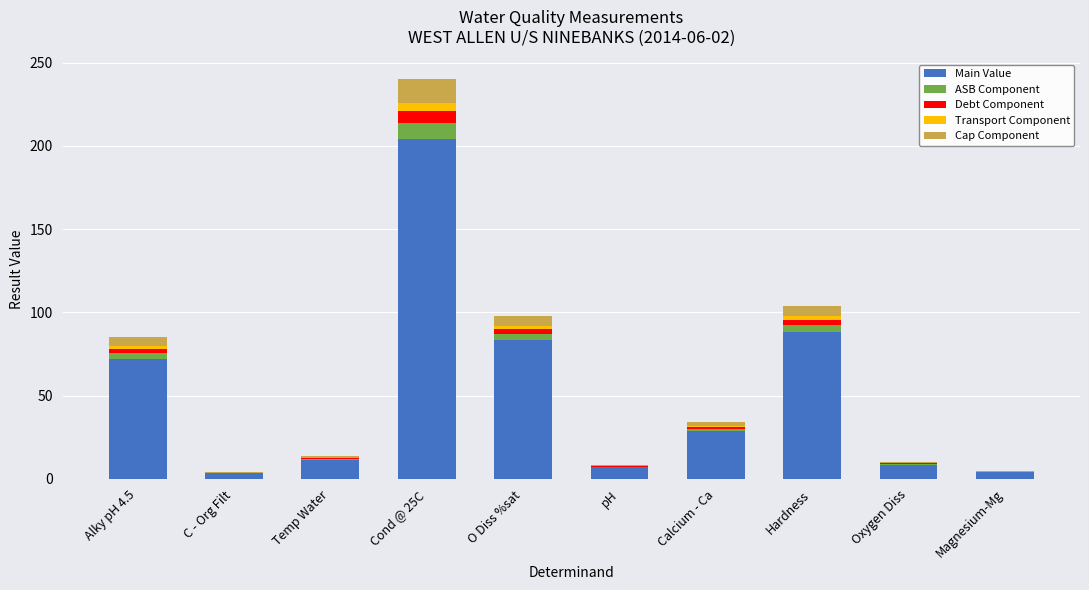

At which category is the sum across all series the highest?

Cond @ 25C